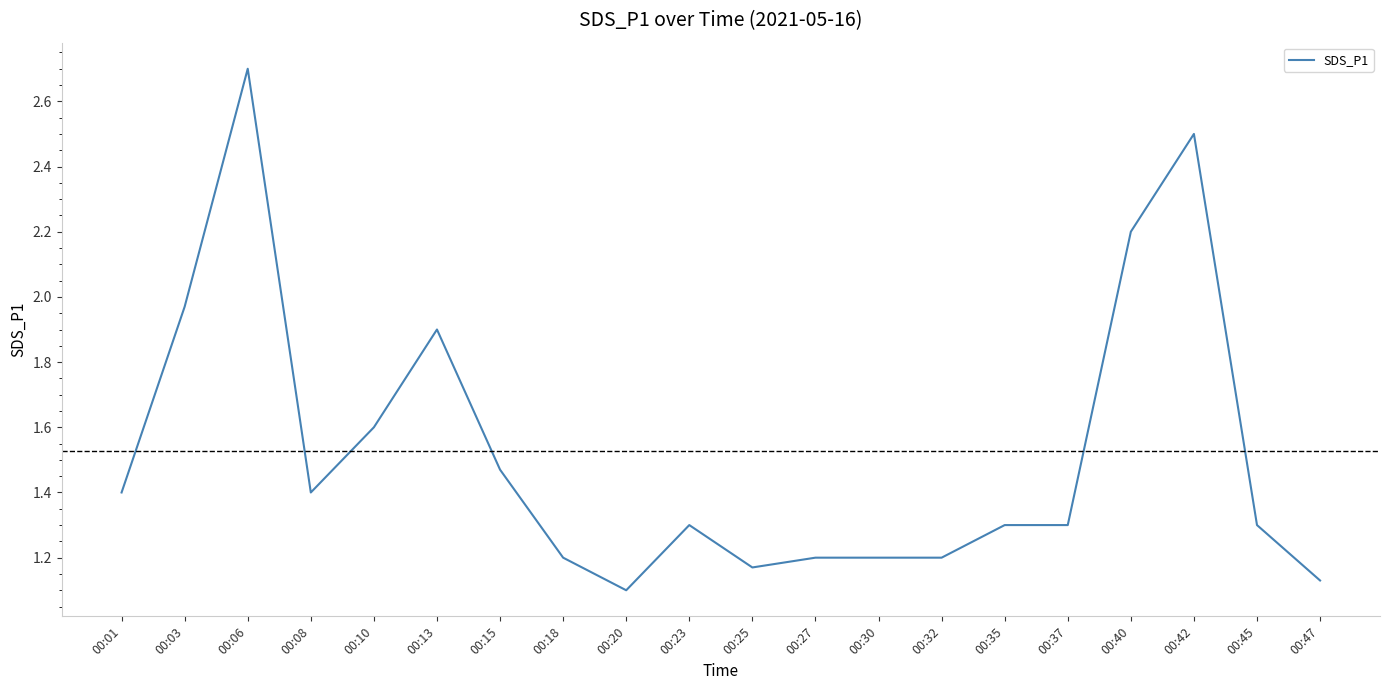

Which has a higher value, 00:47 or 00:42?

00:42